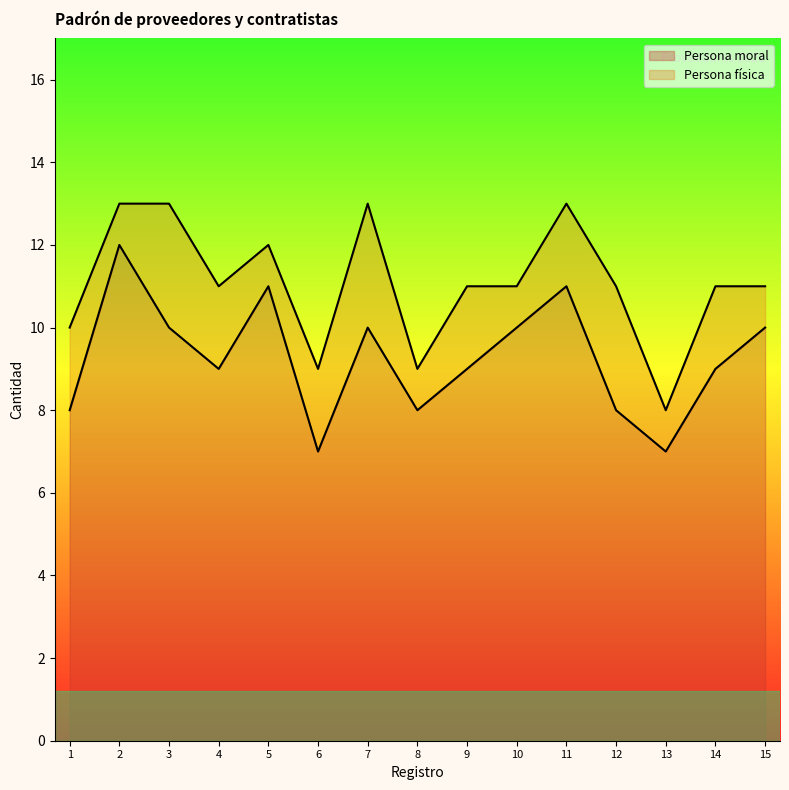

True or false: the data shows 7 at 2021-13.

True